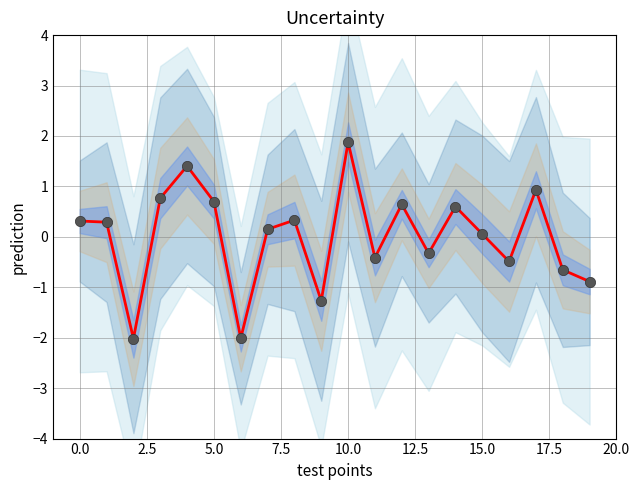

At how many categories does at least one series exceed 0?

12